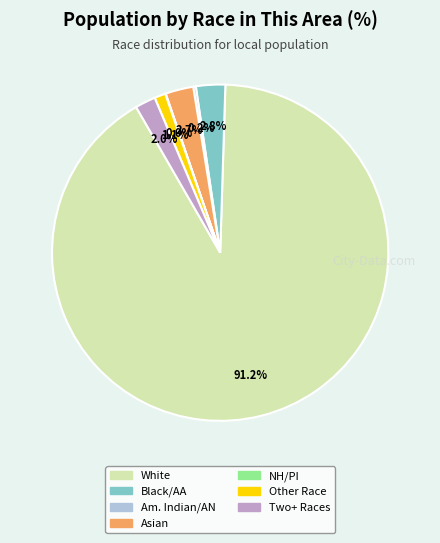

Does any single category account for the majority?

Yes